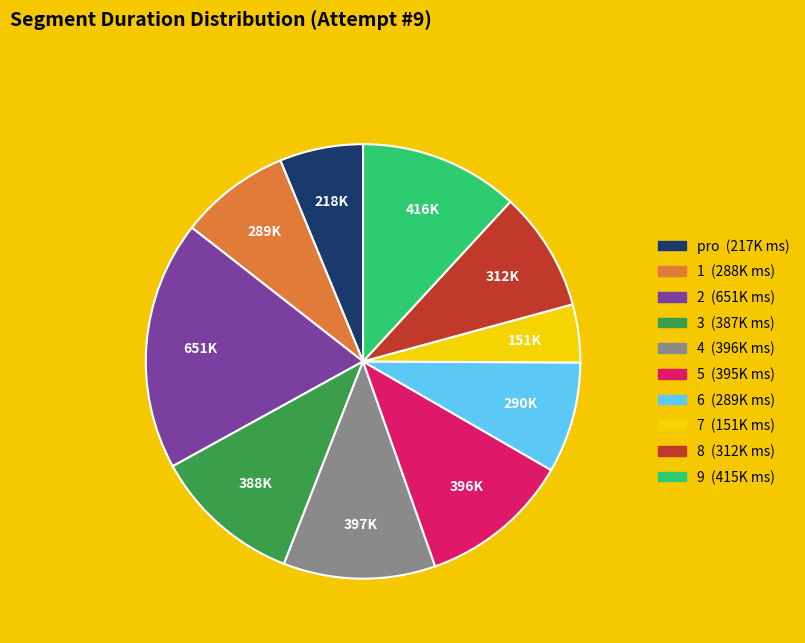

Count the number of slices in the pie.

10